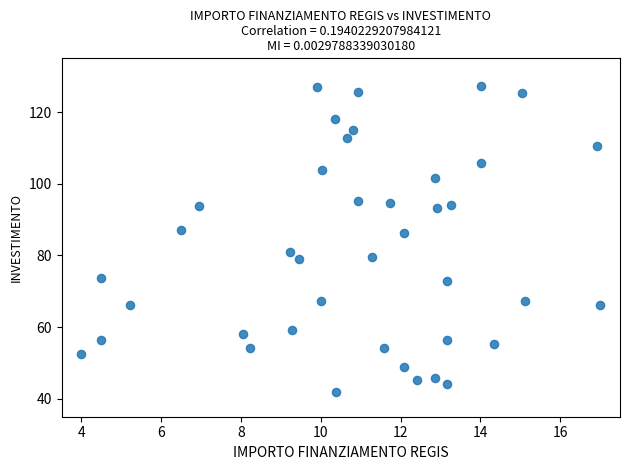

What is the range of X values (max minus min)?

13.0